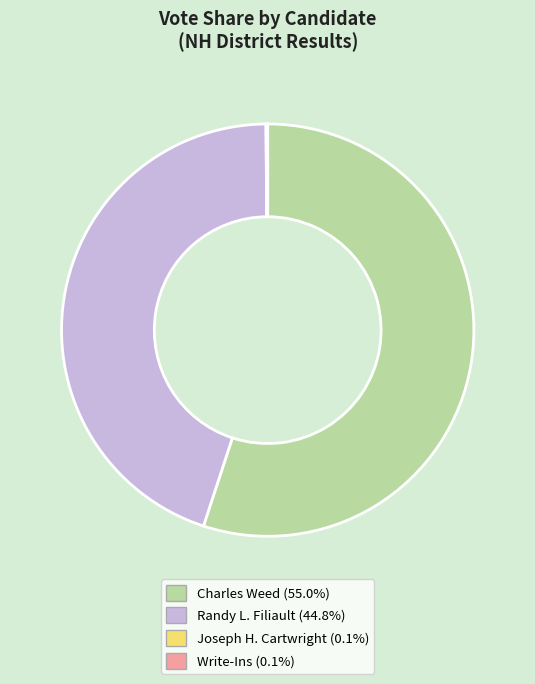

Which slice is the largest?

Charles Weed